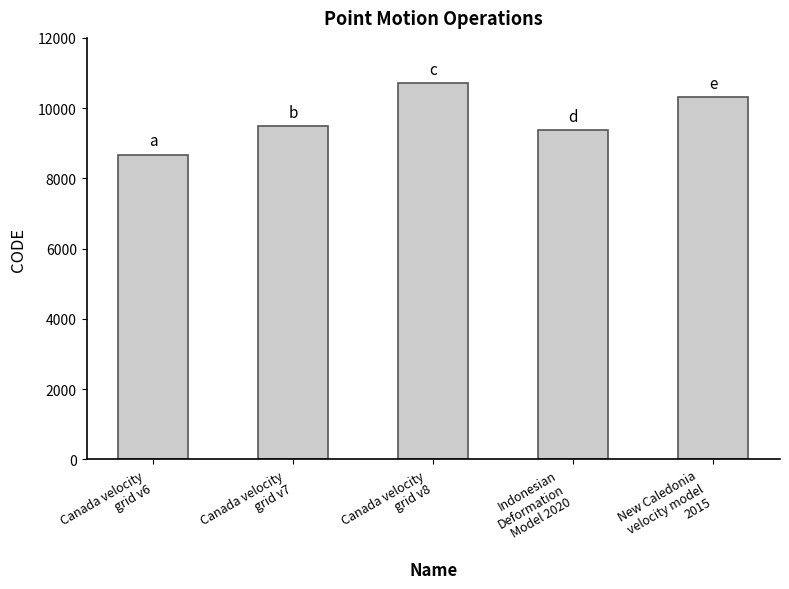

What is the smallest value displayed?

8676